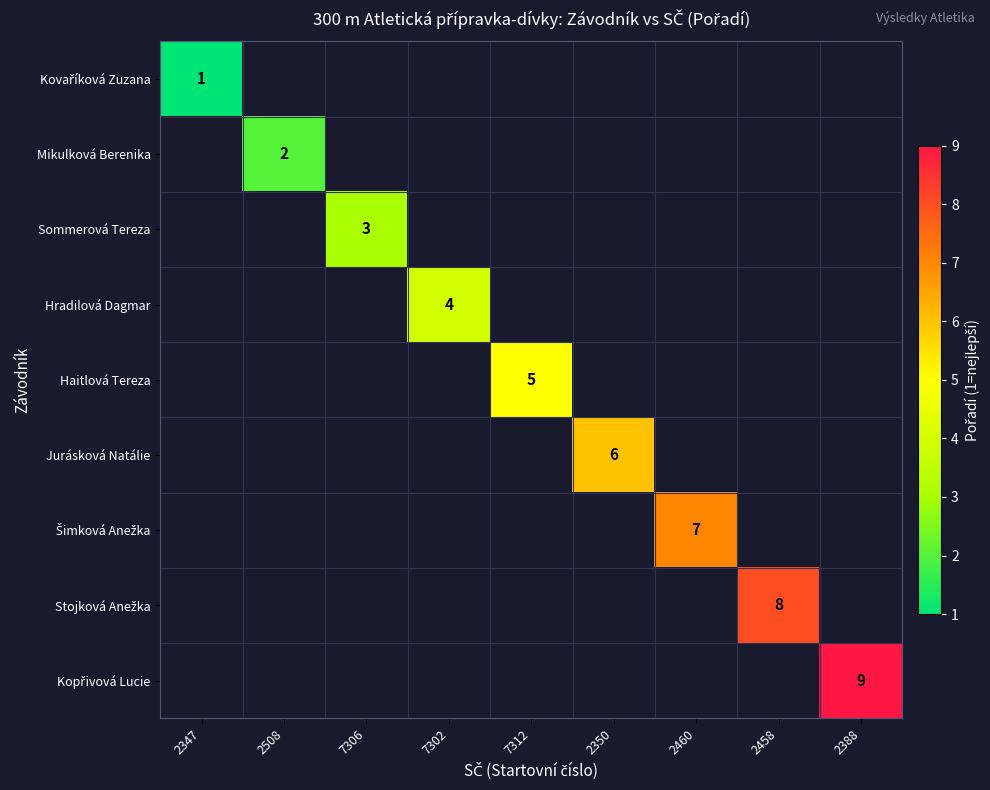

At which category does the chart reach its peak across all series?

2388